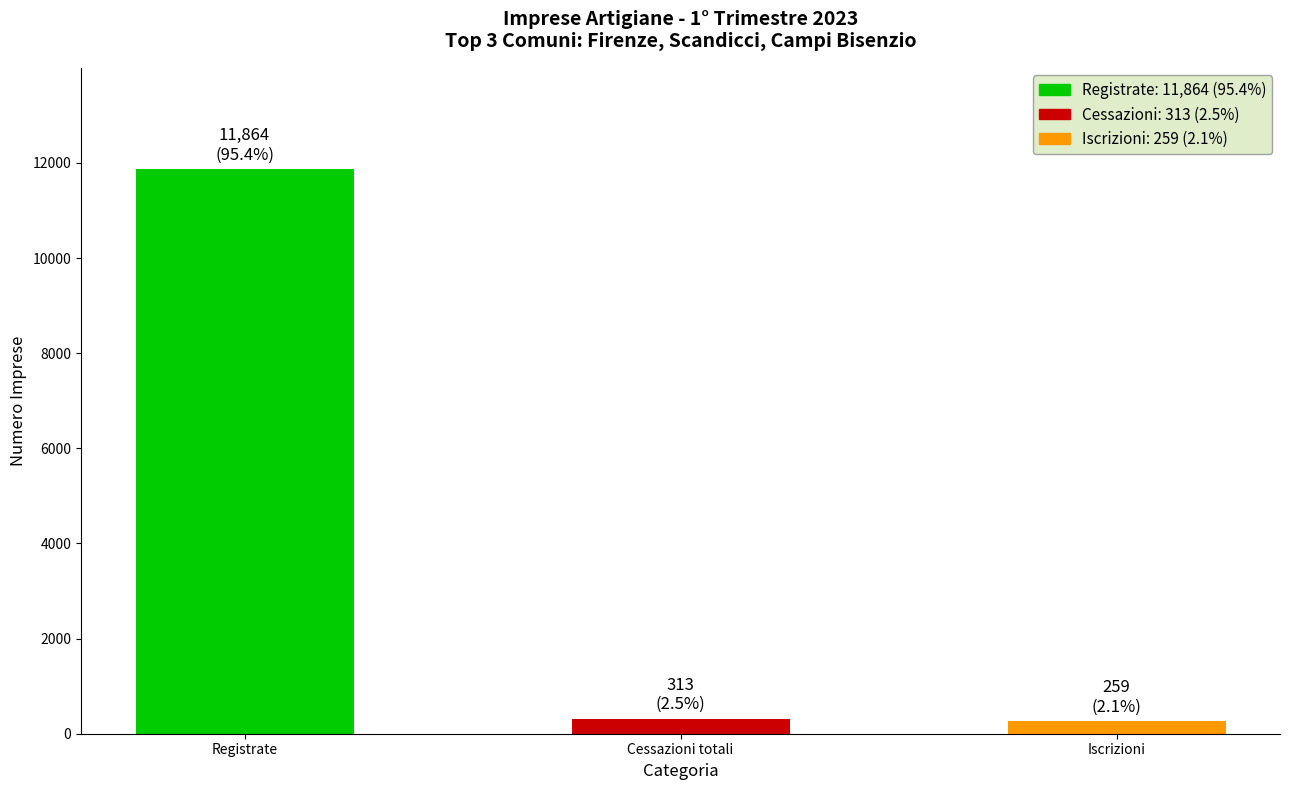

What value does the data have at Registrate?

11864